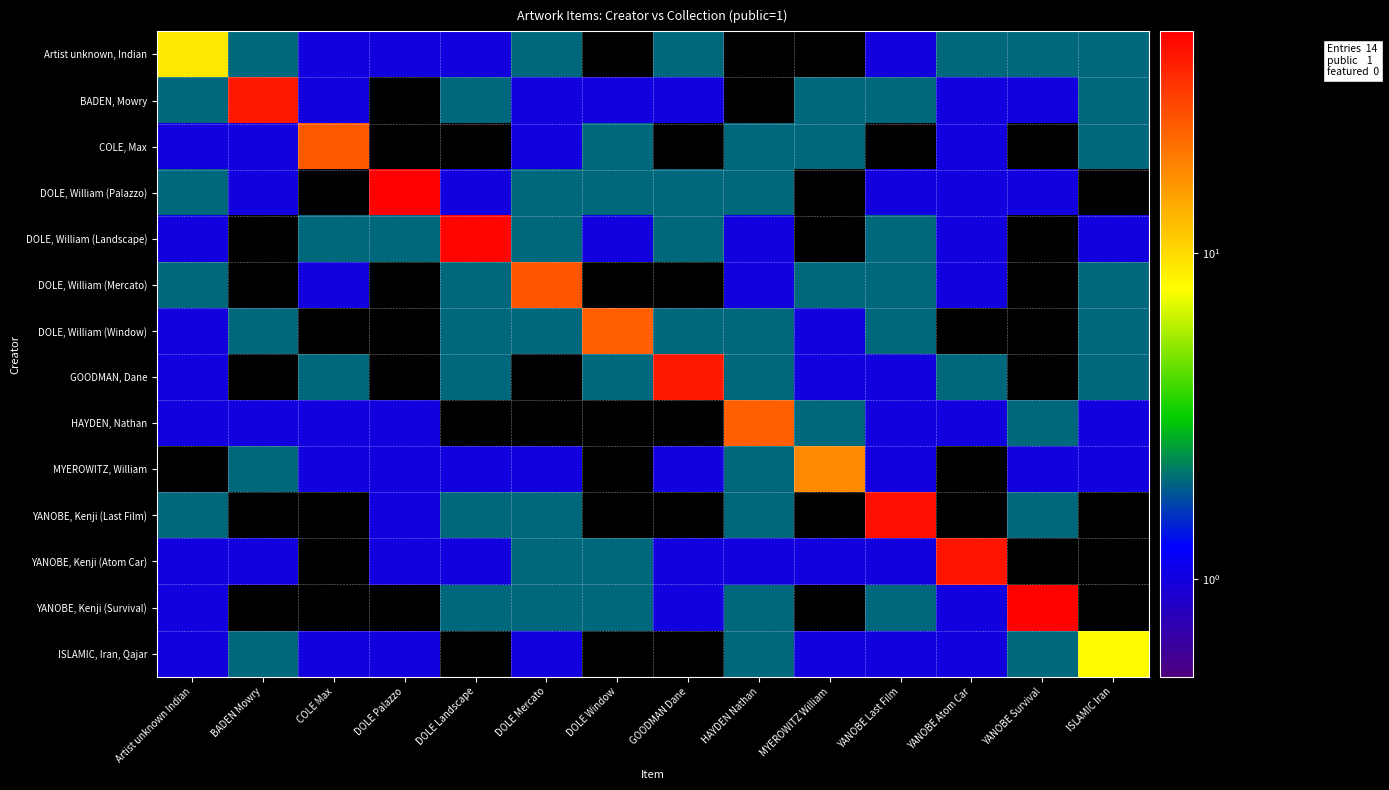

List the series in order of their peak value, lowest first.

ISLAMIC, Iran, Qajar, Artist unknown, Indian, MYEROWITZ, William, DOLE, William (Window), HAYDEN, Nathan, COLE, Max, DOLE, William (Mercato), BADEN, Mowry, GOODMAN, Dane, YANOBE, Kenji (Atom Car), YANOBE, Kenji (Last Film), DOLE, William (Landscape), YANOBE, Kenji (Survival), DOLE, William (Palazzo)